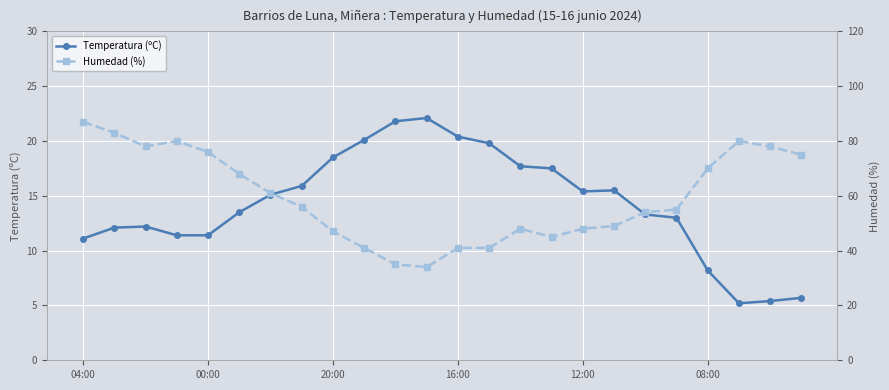

Is it true that Humedad (%) equals 41.0 at 13?

True